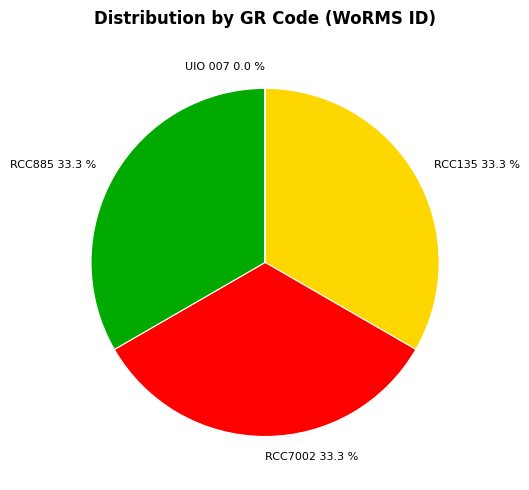

Combined, do RCC135 and RCC885 account for over 50%?

Yes